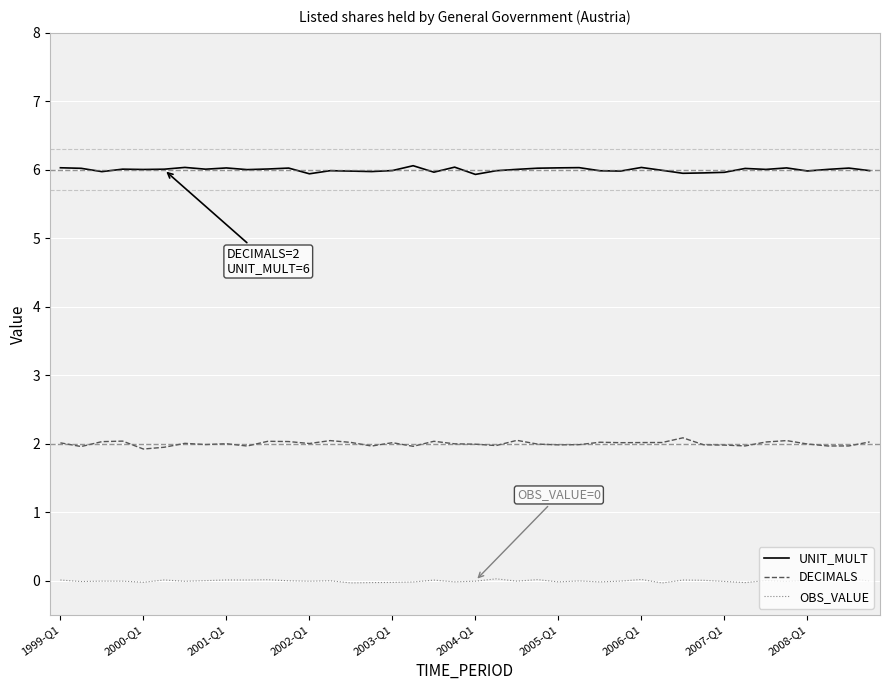

Is this an area chart (filled region under the line)?

No